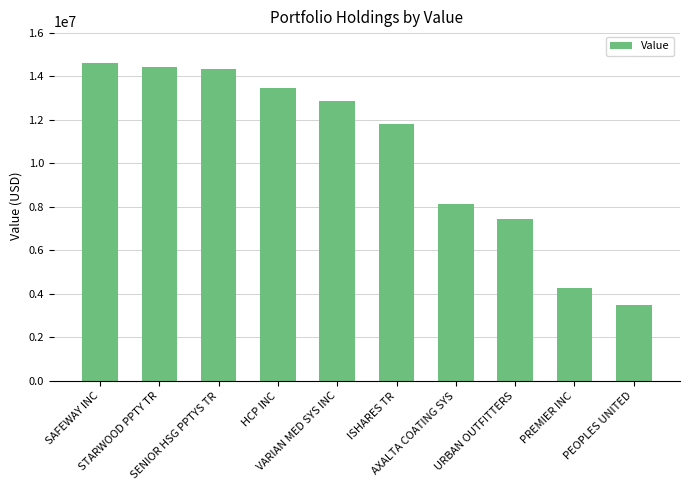

What is the sum of all values?

104773000